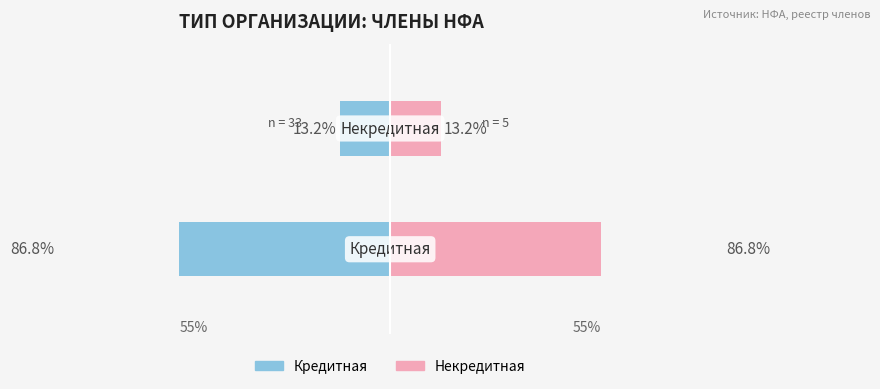

What is the difference between the values at 0 and 1?

73.7